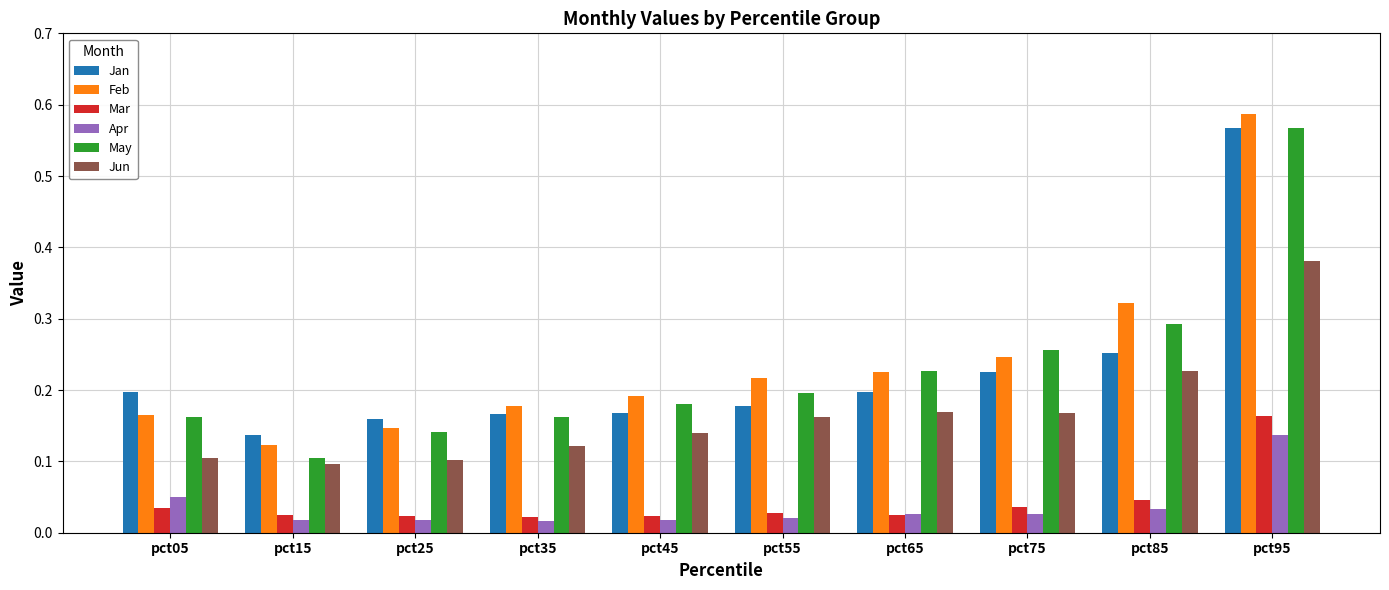

What is the sum of the Jun values at pct45 and pct95?

0.5